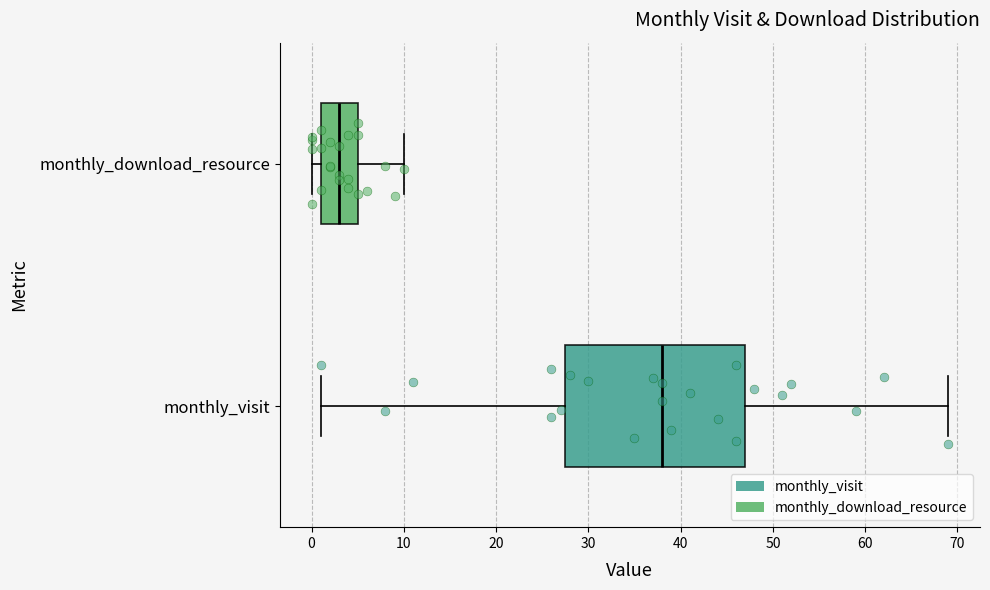

Which box is the widest, from its left edge to its right edge?

monthly_visit